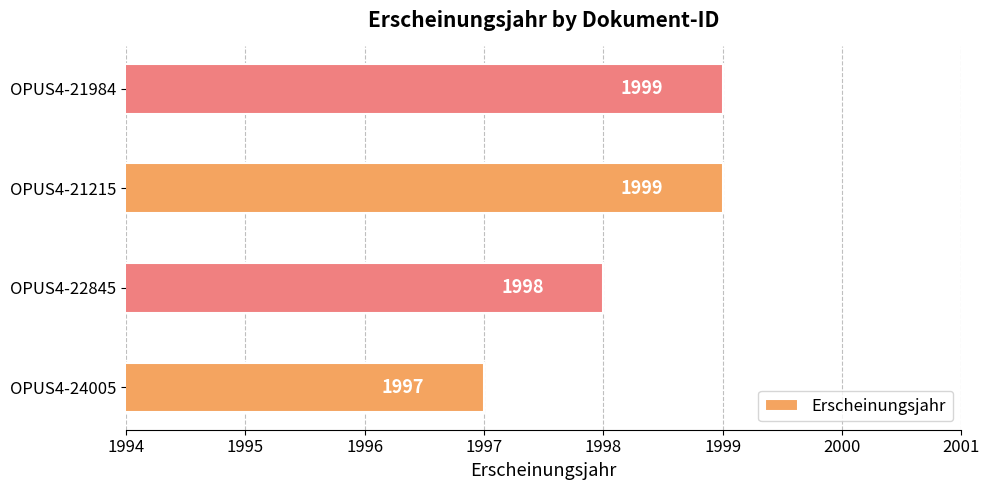

What is the average value?

1998